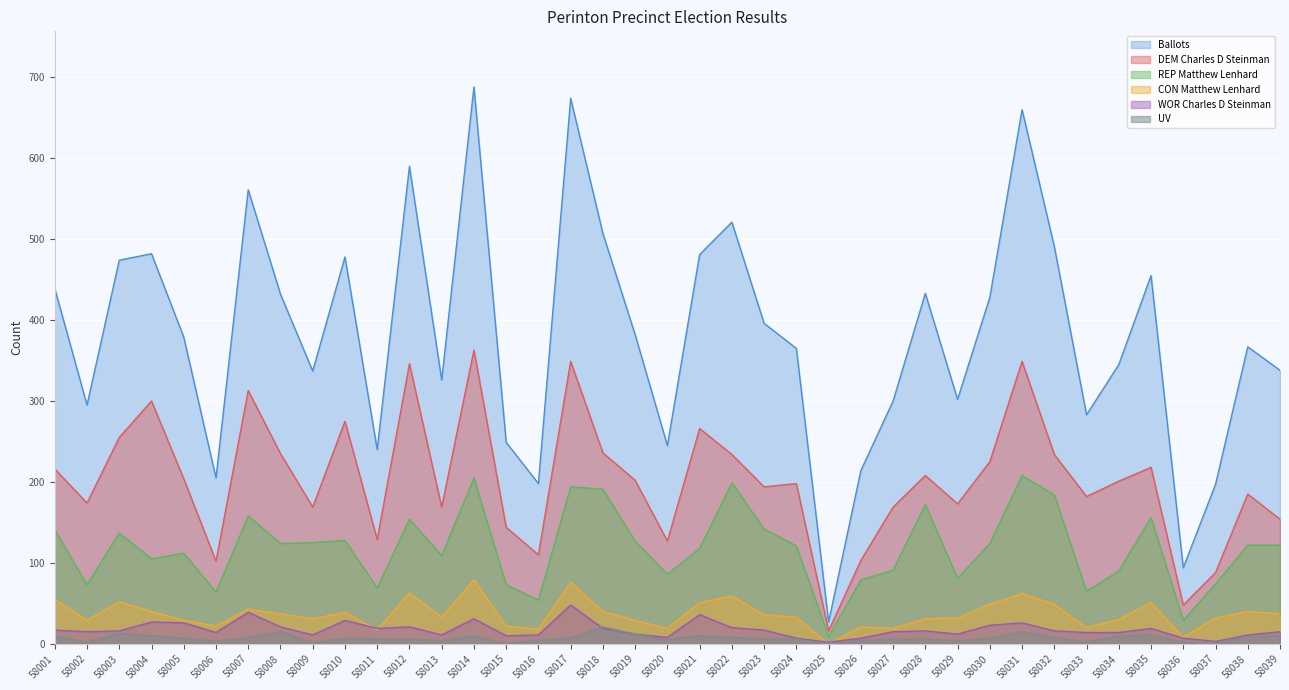

Reading left to right, list all the values displayed in this chart.

Ballots: 58001=439	58002=295	58003=474	58004=482	58005=379	58006=205	58007=561	58008=432	58009=337	58010=478	58011=240	58012=590	58013=326	58014=688	58015=249	58016=198	58017=674	58018=507	58019=382	58020=245	58021=481	58022=521	58023=396	58024=365	58025=27	58026=214	58027=300	58028=433	58029=302	58030=428	58031=660	58032=491	58033=283	58034=345	58035=455	58036=94	58037=197	58038=367	58039=338
DEM Charles D Steinman: 58001=216	58002=174	58003=255	58004=300	58005=204	58006=102	58007=313	58008=235	58009=169	58010=275	58011=129	58012=346	58013=169	58014=363	58015=144	58016=110	58017=349	58018=236	58019=202	58020=127	58021=266	58022=234	58023=194	58024=198	58025=16	58026=103	58027=169	58028=208	58029=173	58030=225	58031=349	58032=234	58033=182	58034=201	58035=218	58036=48	58037=88	58038=185	58039=154
REP Matthew Lenhard: 58001=141	58002=73	58003=137	58004=105	58005=112	58006=64	58007=158	58008=124	58009=125	58010=128	58011=69	58012=154	58013=109	58014=205	58015=73	58016=54	58017=194	58018=191	58019=127	58020=86	58021=118	58022=199	58023=142	58024=121	58025=9	58026=79	58027=91	58028=172	58029=81	58030=124	58031=208	58032=184	58033=65	58034=90	58035=156	58036=29	58037=74	58038=122	58039=122
CON Matthew Lenhard: 58001=55	58002=29	58003=52	58004=40	58005=29	58006=22	58007=43	58008=37	58009=31	58010=39	58011=17	58012=63	58013=33	58014=79	58015=22	58016=18	58017=76	58018=40	58019=29	58020=19	58021=51	58022=59	58023=36	58024=33	58025=0	58026=21	58027=19	58028=31	58029=32	58030=49	58031=62	58032=49	58033=20	58034=30	58035=51	58036=8	58037=32	58038=40	58039=37
WOR Charles D Steinman: 58001=17	58002=15	58003=16	58004=27	58005=26	58006=14	58007=39	58008=21	58009=11	58010=29	58011=19	58012=21	58013=11	58014=31	58015=10	58016=11	58017=48	58018=19	58019=12	58020=8	58021=36	58022=20	58023=17	58024=7	58025=2	58026=7	58027=15	58028=16	58029=12	58030=23	58031=26	58032=16	58033=14	58034=14	58035=19	58036=7	58037=3	58038=11	58039=15
UV: 58001=10	58002=2	58003=13	58004=10	58005=7	58006=3	58007=8	58008=15	58009=1	58010=7	58011=6	58012=6	58013=4	58014=10	58015=0	58016=5	58017=7	58018=21	58019=12	58020=5	58021=10	58022=8	58023=6	58024=6	58025=0	58026=4	58027=6	58028=6	58029=4	58030=7	58031=15	58032=8	58033=2	58034=10	58035=11	58036=2	58037=0	58038=9	58039=10